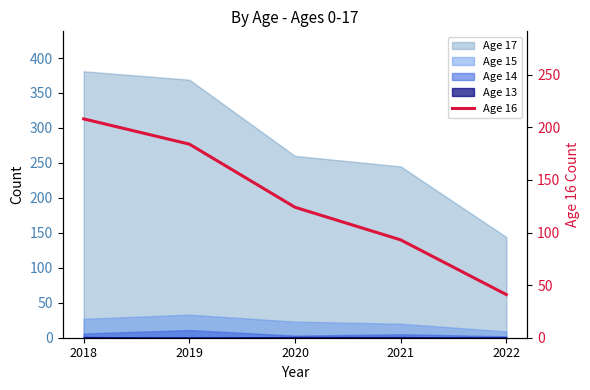

Which label corresponds to the smallest value in the chart?

2022